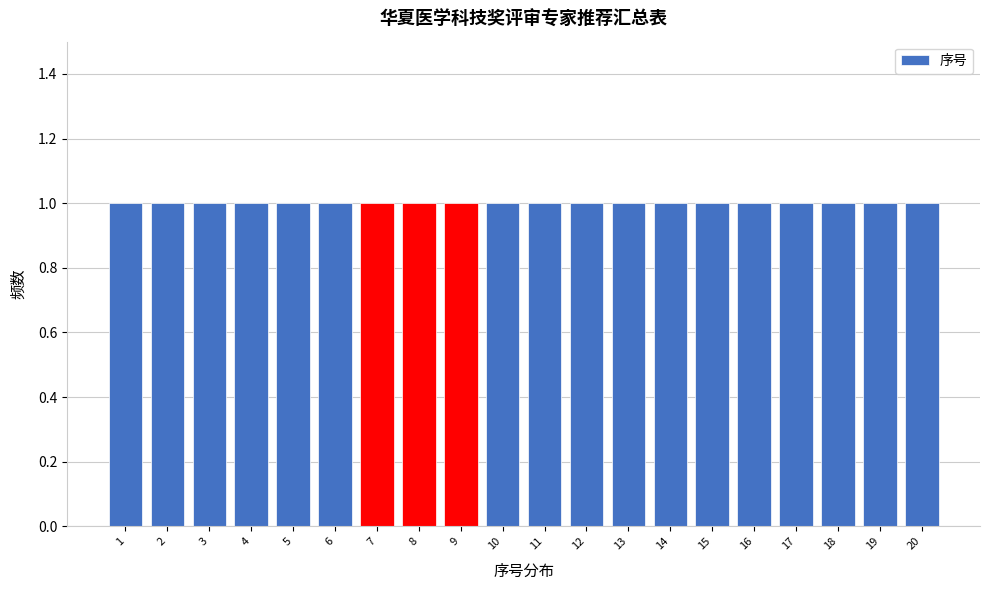

Reading left to right, list every bar in this chart as the range it spans on the x-axis followed by its height. The values are not printed on the chart, so give them approximately, as read against the axis.

0.5 to 1.5: 1
1.5 to 2.5: 1
2.5 to 3.5: 1
3.5 to 4.5: 1
4.5 to 5.5: 1
5.5 to 6.5: 1
6.5 to 7.5: 1
7.5 to 8.5: 1
8.5 to 9.5: 1
9.5 to 10.5: 1
10.5 to 11.5: 1
11.5 to 12.5: 1
12.5 to 13.5: 1
13.5 to 14.5: 1
14.5 to 15.5: 1
15.5 to 16.5: 1
16.5 to 17.5: 1
17.5 to 18.5: 1
18.5 to 19.5: 1
19.5 to 20.5: 1